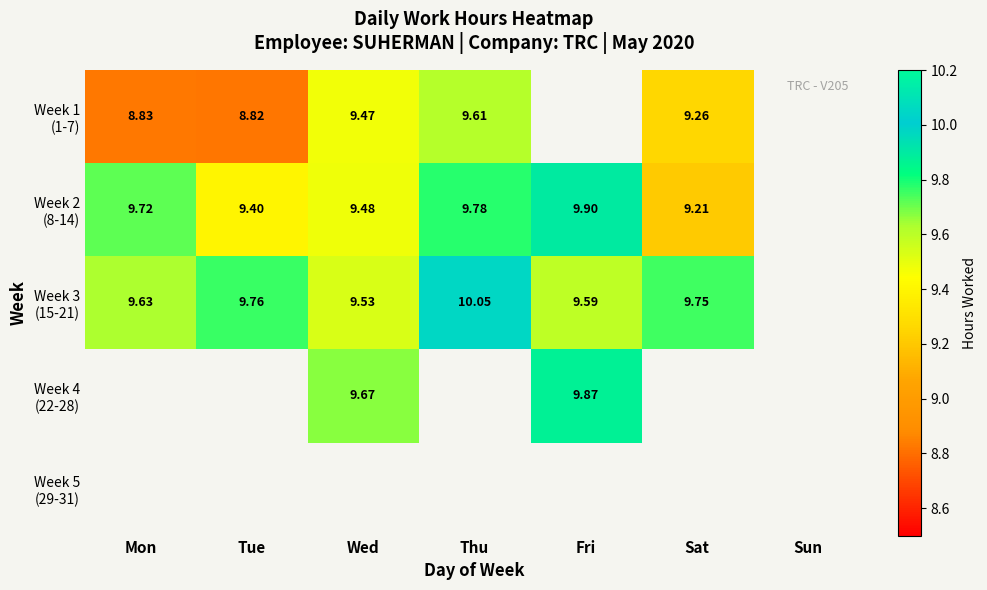

How many categories are shown in the chart?

7